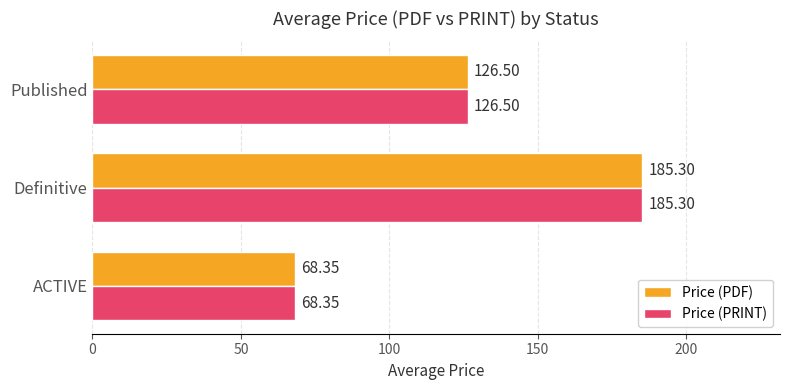

Rank the categories by Price (PRINT) value from highest to lowest.

Definitive, Published, ACTIVE